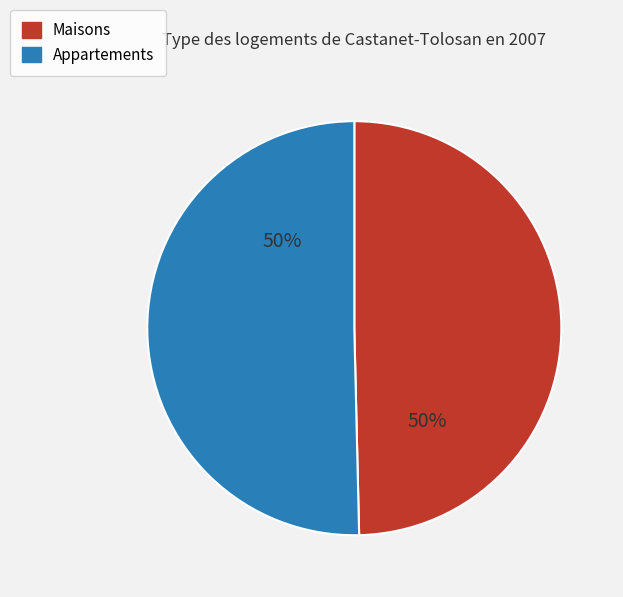

To the nearest percent, what portion does Appartements represent?

50%